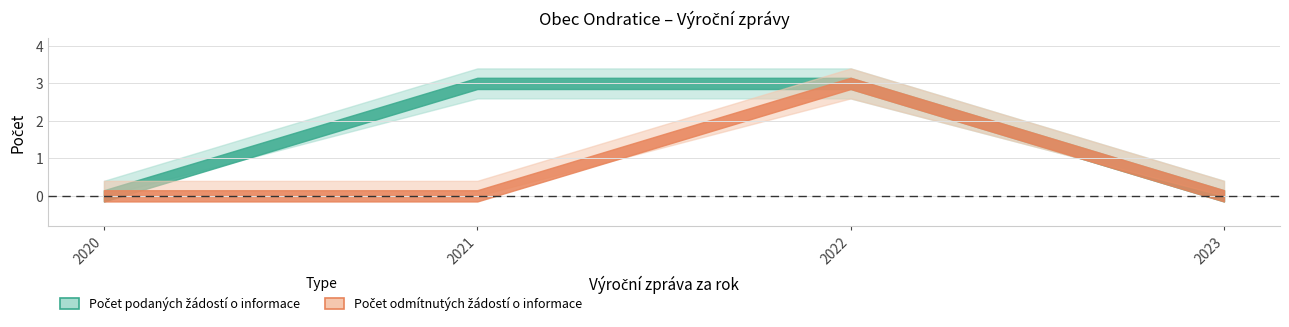

At which category does the chart reach its peak across all series?

2021